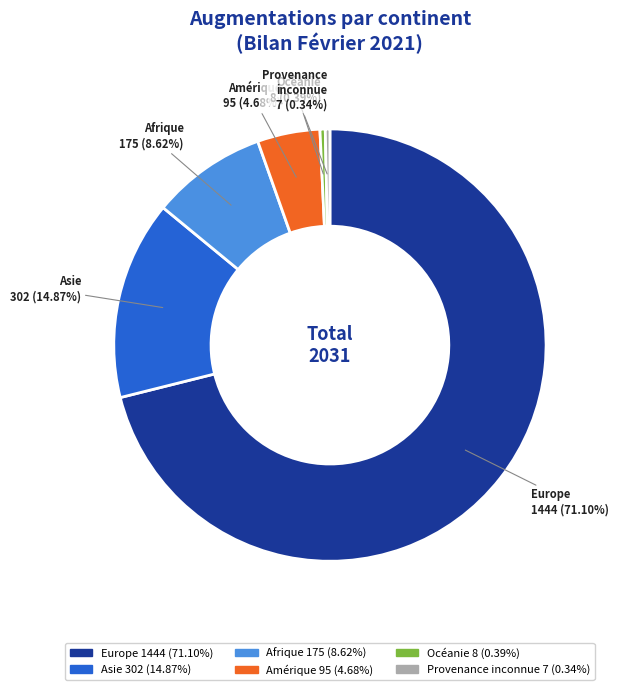

How many slices are in this pie chart?

6